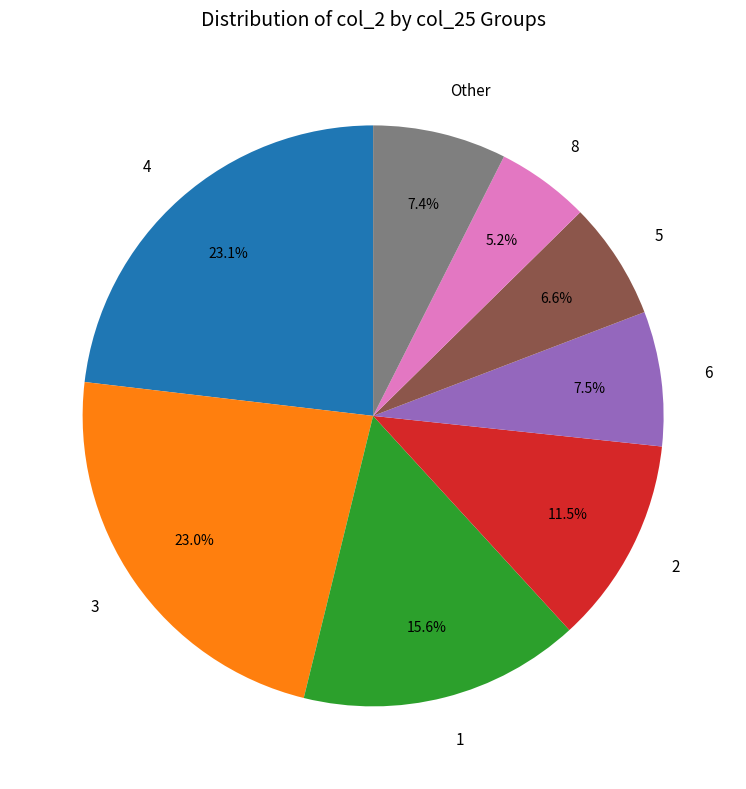

What is the ratio of the value at 1 to the value at 4?

0.7